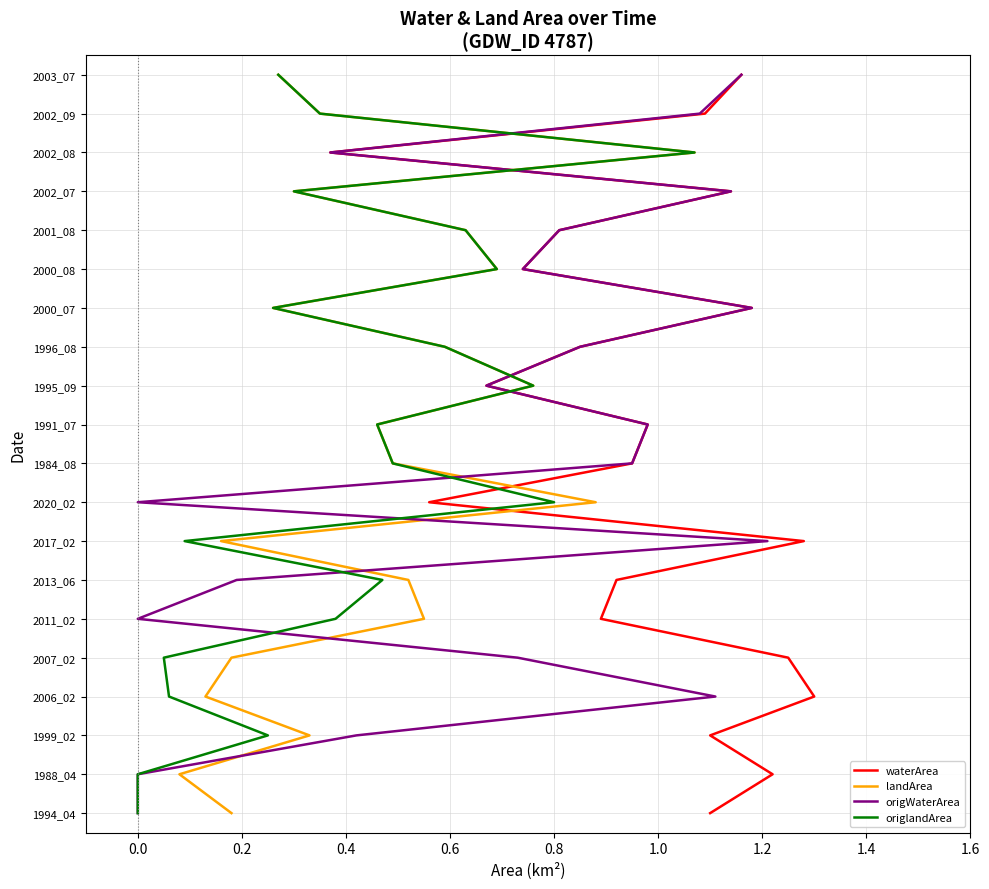

How many lines are shown in the chart?

4